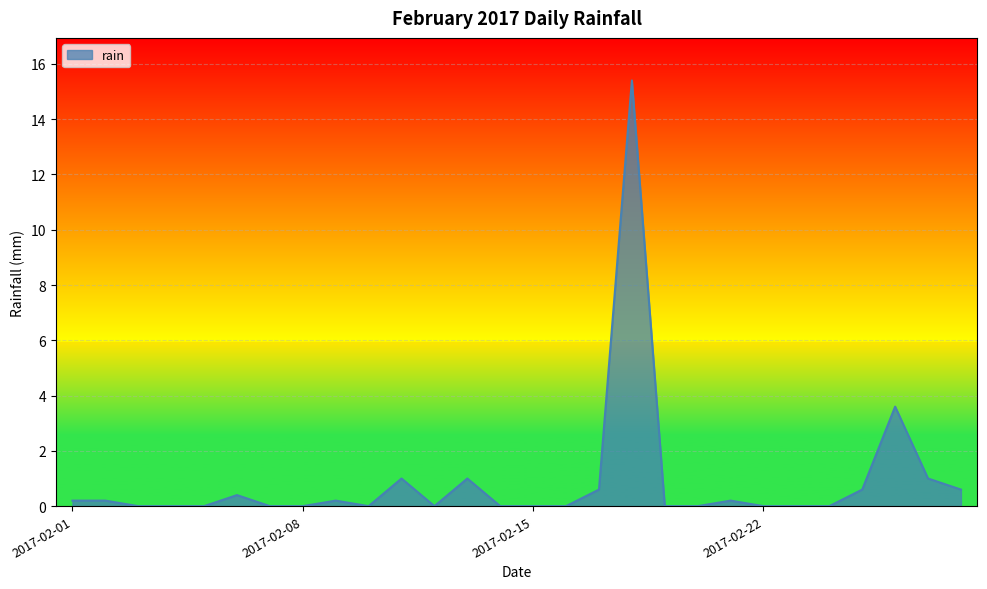

What is the sum of all values?

25.0